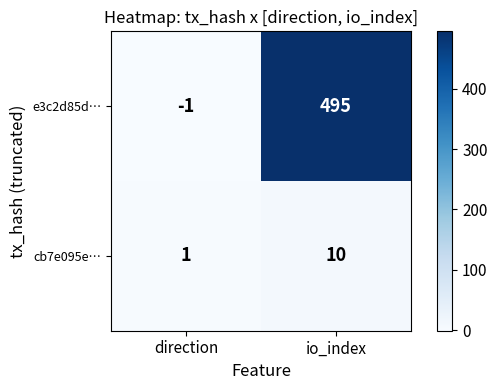

What is the highest value of the e3c2d85d… series?

495